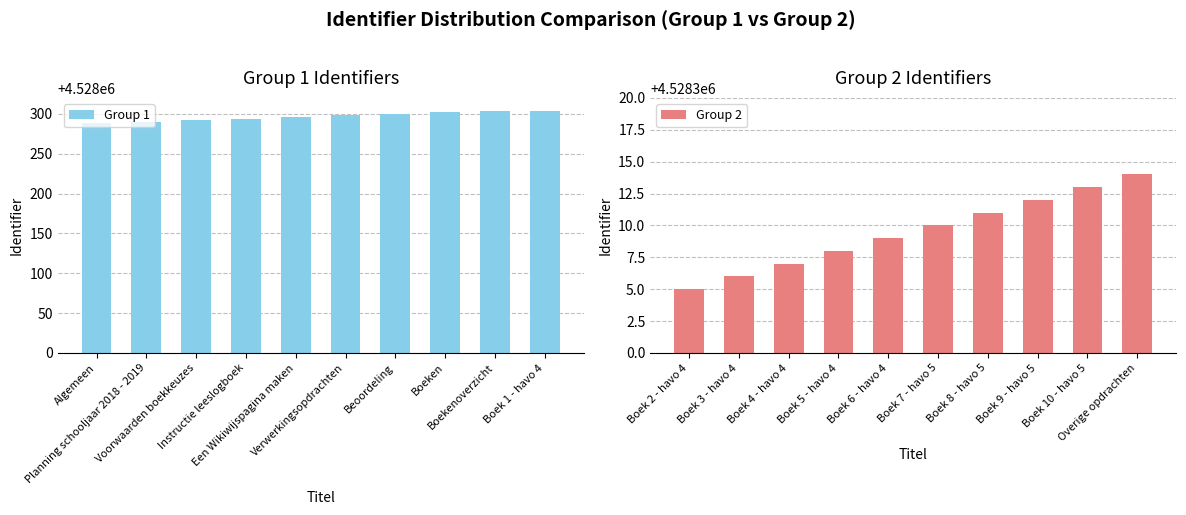

What is the difference between the maximum and second lowest values in the Group 1 series?

14